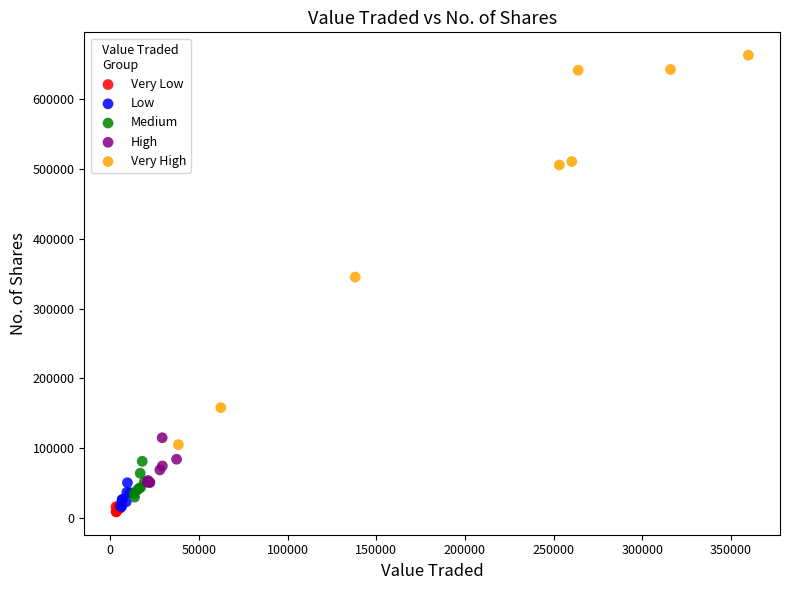

Which series contains the highest Y value?

Very High